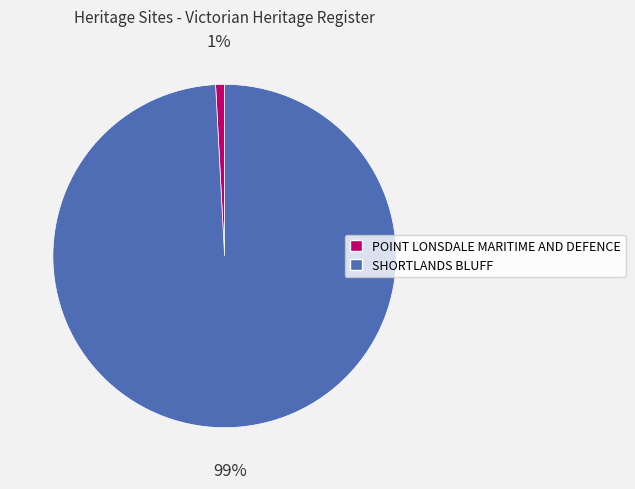

Count the number of slices in the pie.

2